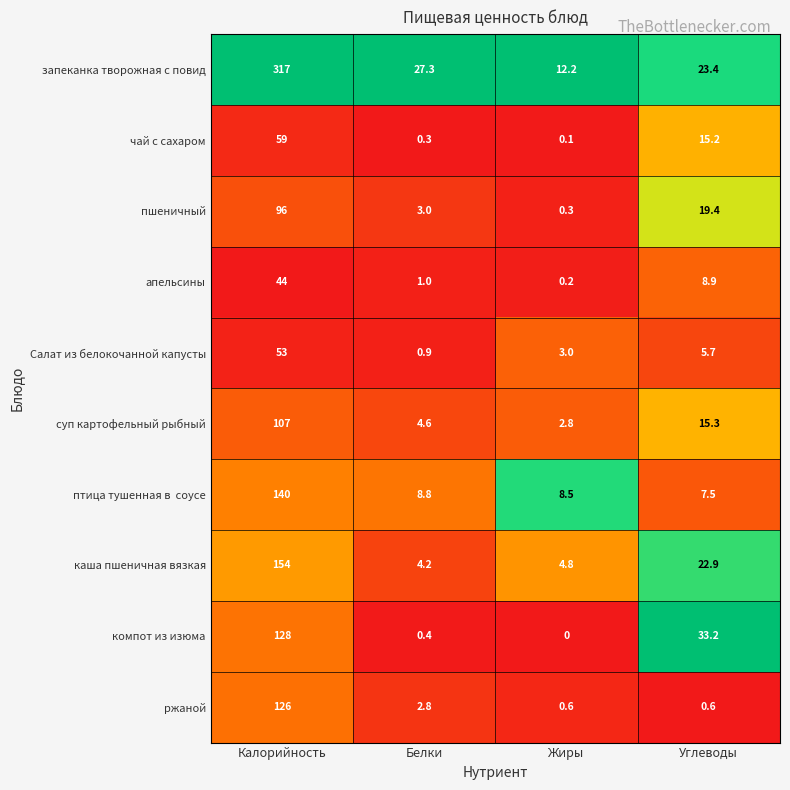

What is the difference between the highest and lowest values at Жиры?

12.2